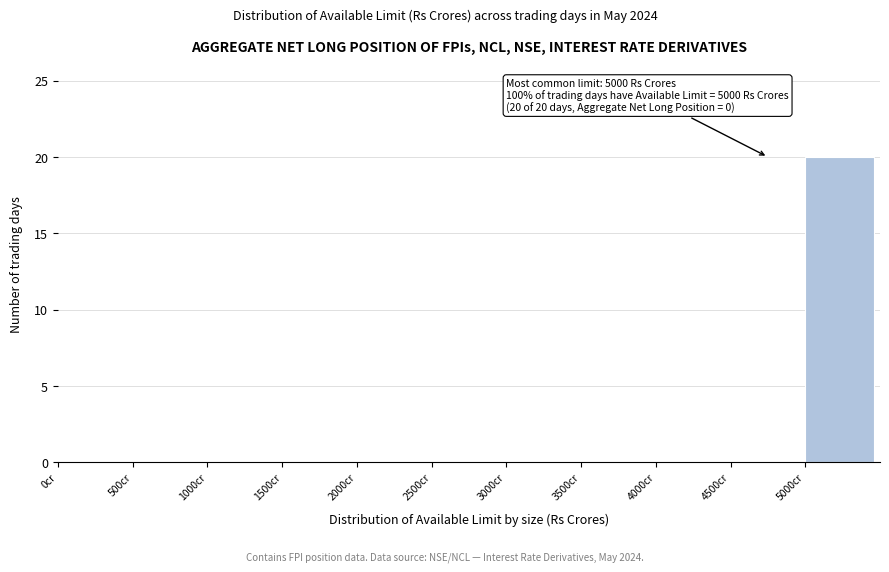

Over which range of the x-axis is the bar tallest?

5000 to 5500